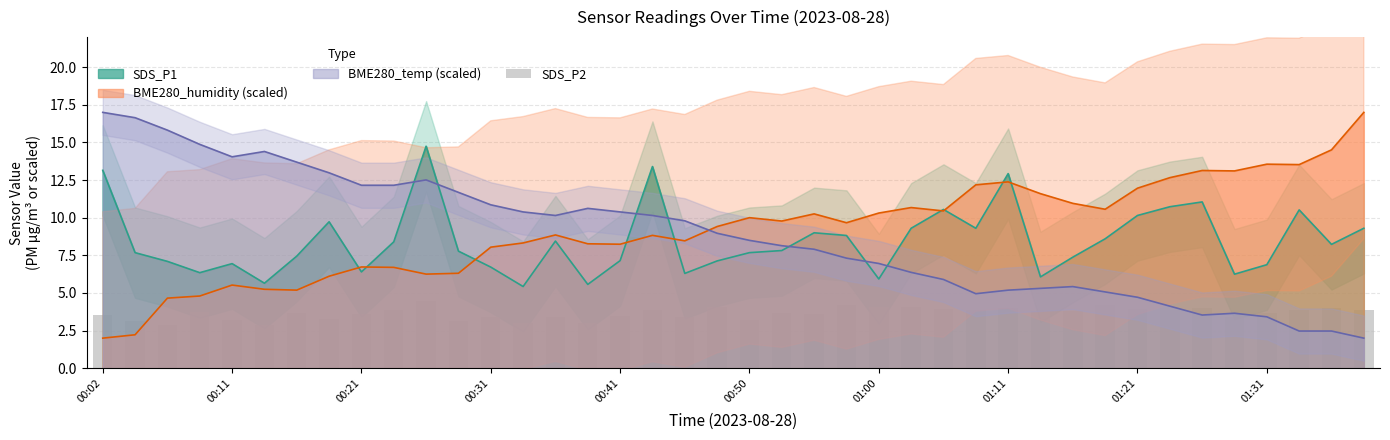

What is the value of the 6th bar from the left?

2.9